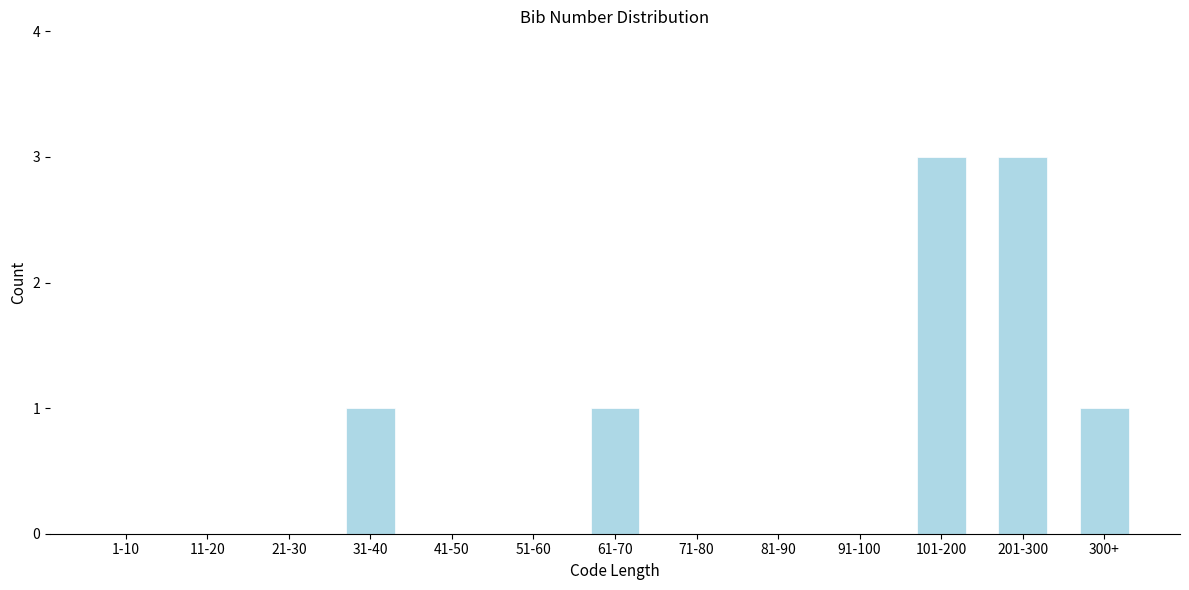

Reading right to left, list all the values displayed in this chart.

300+=1	201-300=3	101-200=3	91-100=0	81-90=0	71-80=0	61-70=1	51-60=0	41-50=0	31-40=1	21-30=0	11-20=0	1-10=0